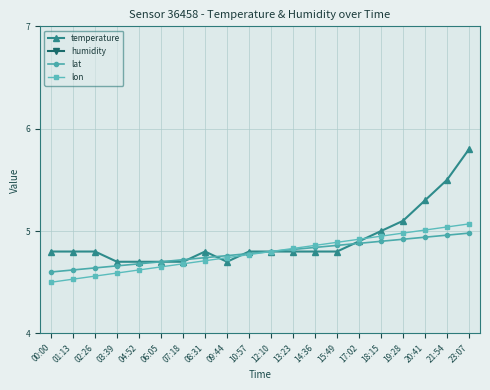

What is the label of the 12th point from the right?

09:44